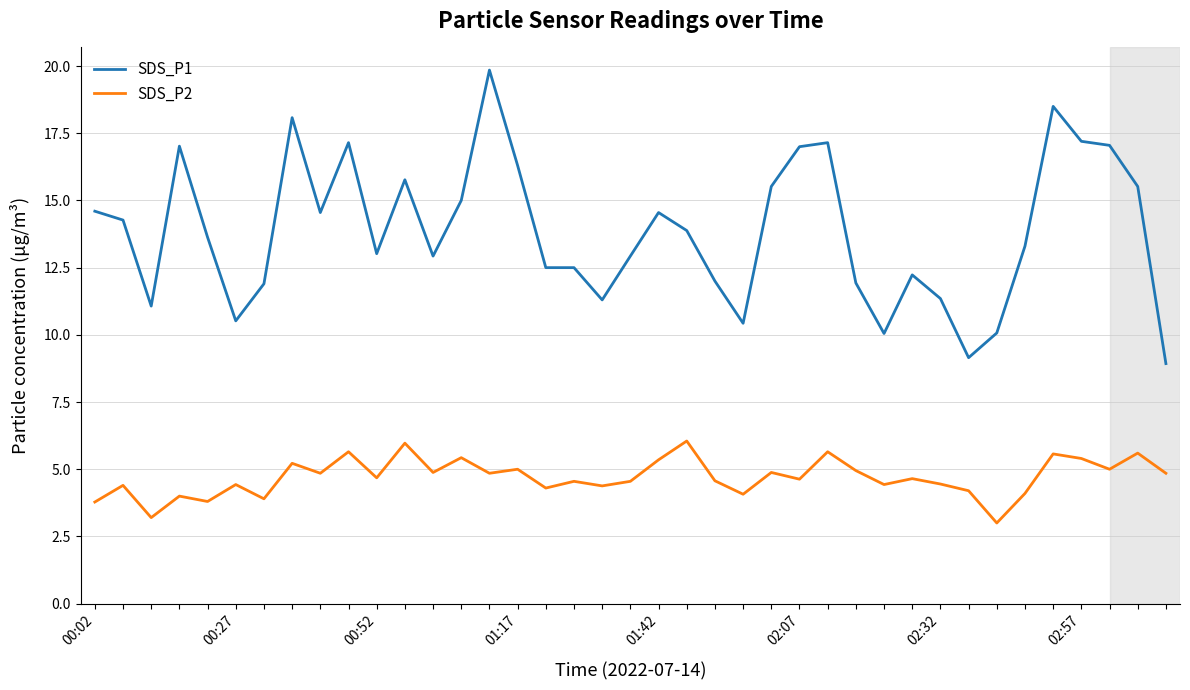

Which series has the largest total across all categories?

SDS_P1